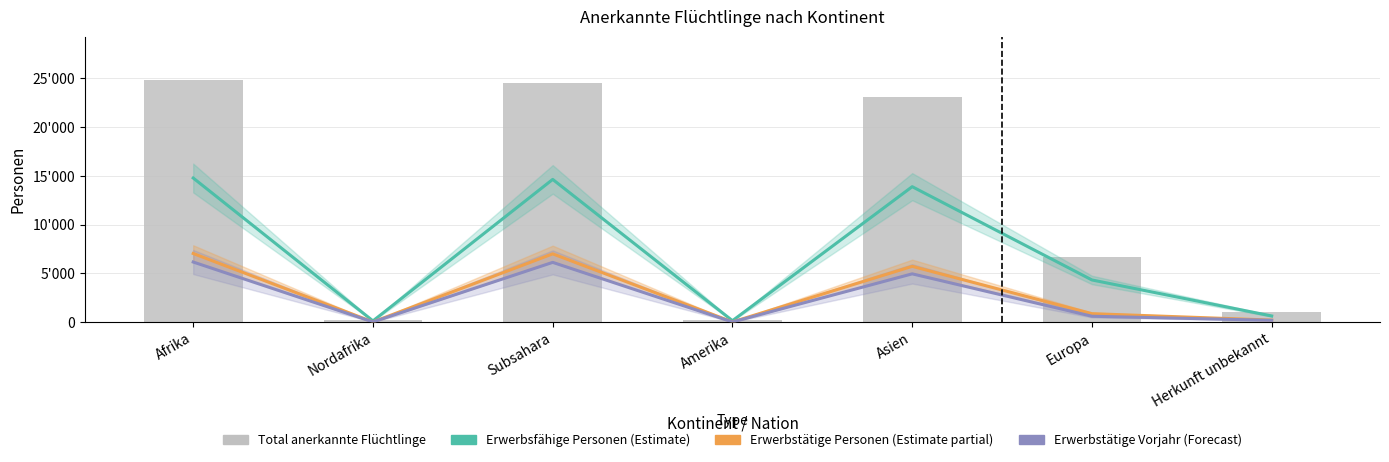

Which series has the widest spread of values?

Total anerkannte Flüchtlinge